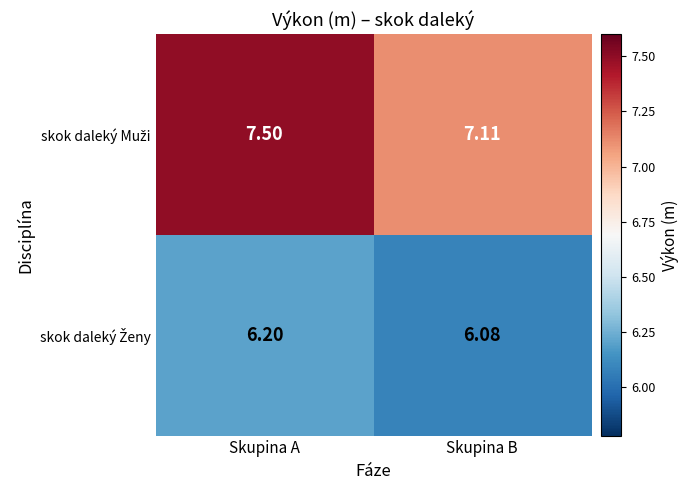

At which category does the chart reach its peak across all series?

Skupina A